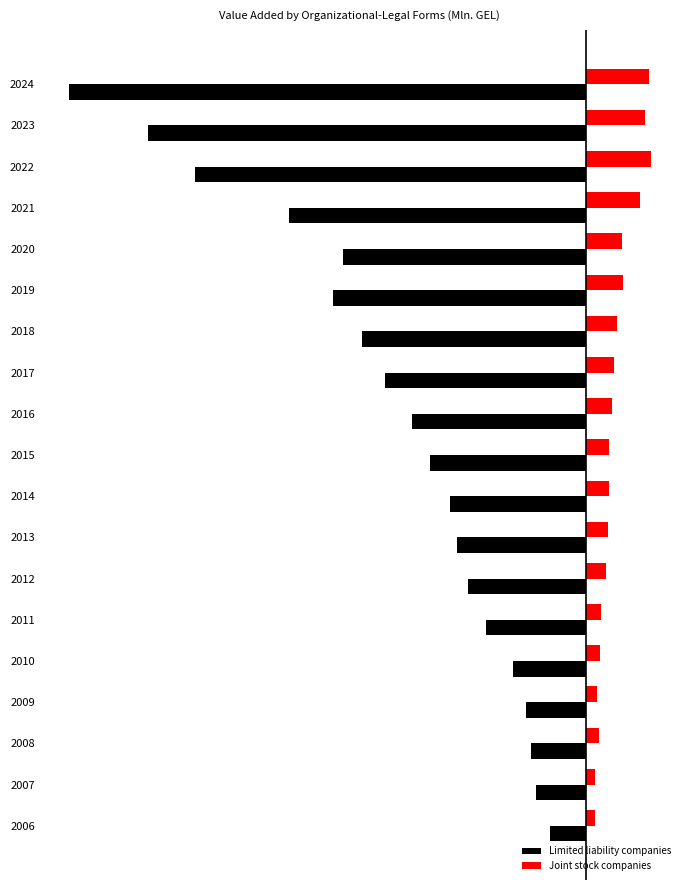

What are all the series names shown in the legend?

Limited liability companies, Joint stock companies